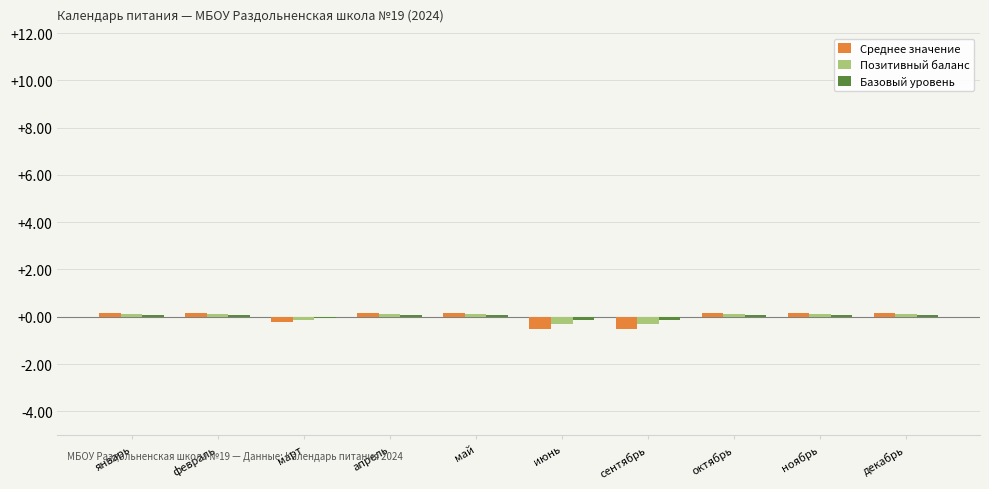

Between февраль and март, which series saw the biggest shift?

Среднее значение